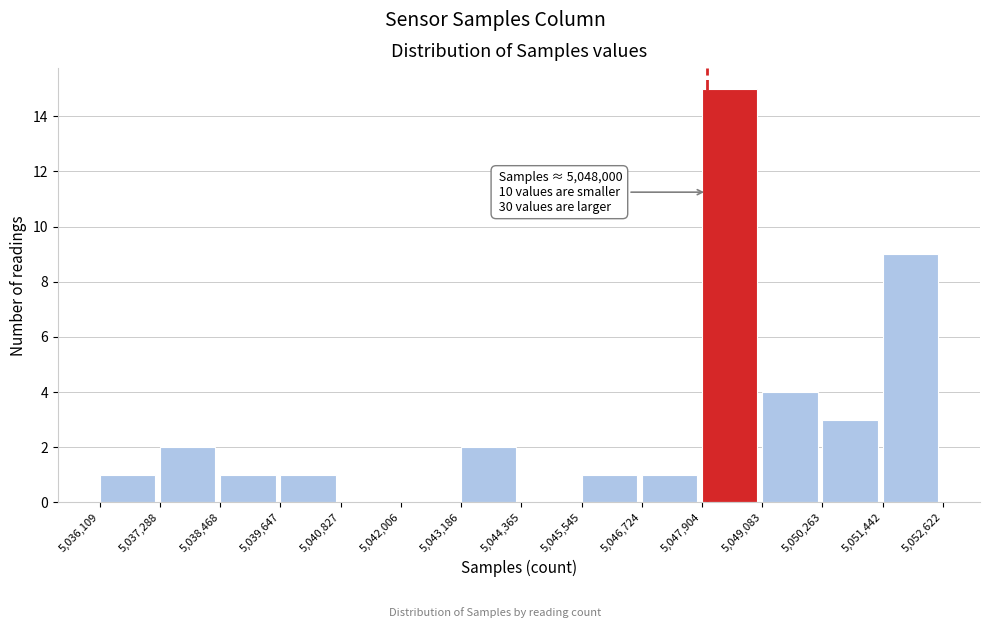

Over which range of the x-axis is the bar tallest?

5,047,904 to 5,049,083